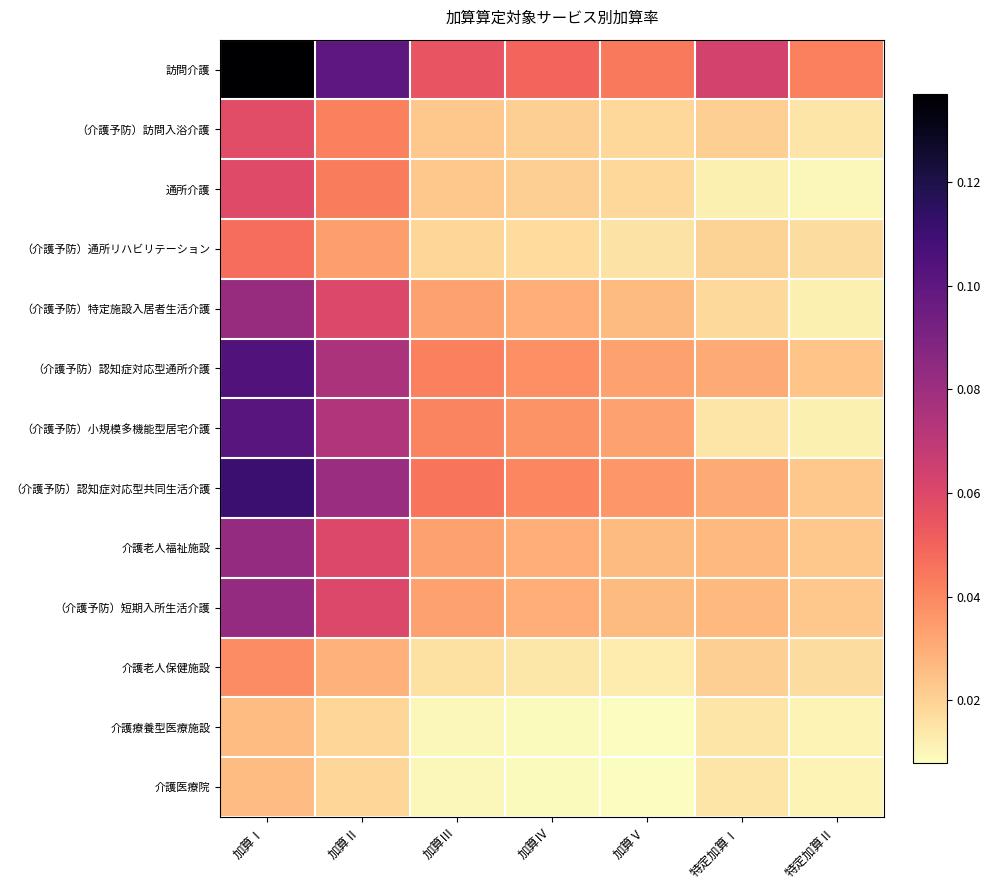

Count the number of data series in this chart.

13